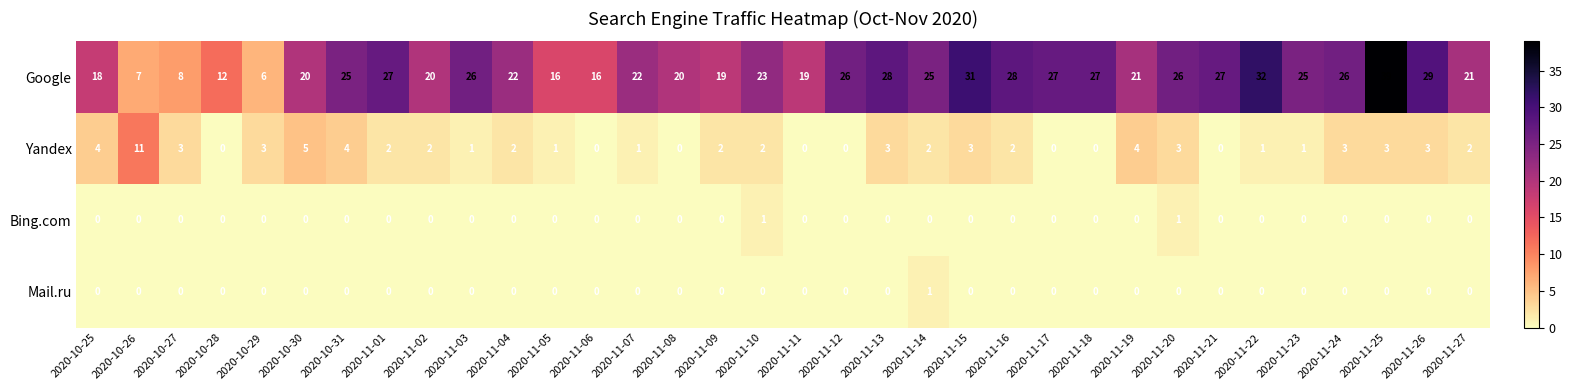

What is the sum of the Google values at 2020-11-26 and 2020-11-09?

48